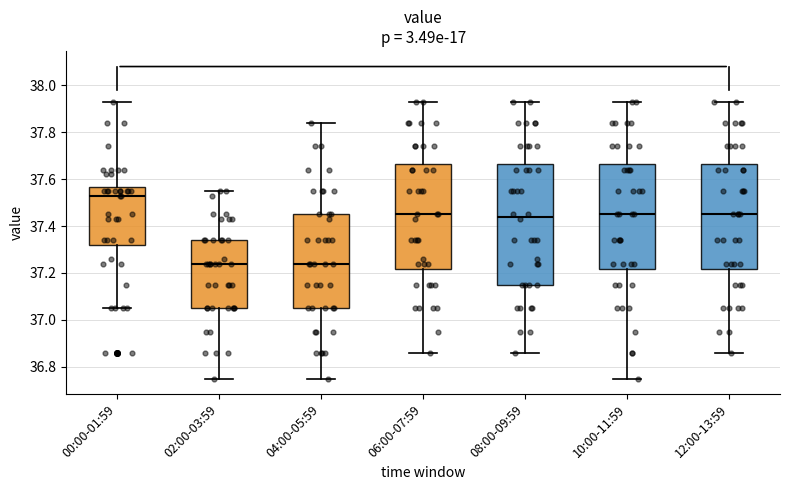

Comparing the boxes themselves (not the whiskers), which one is the tallest?

08:00-09:59